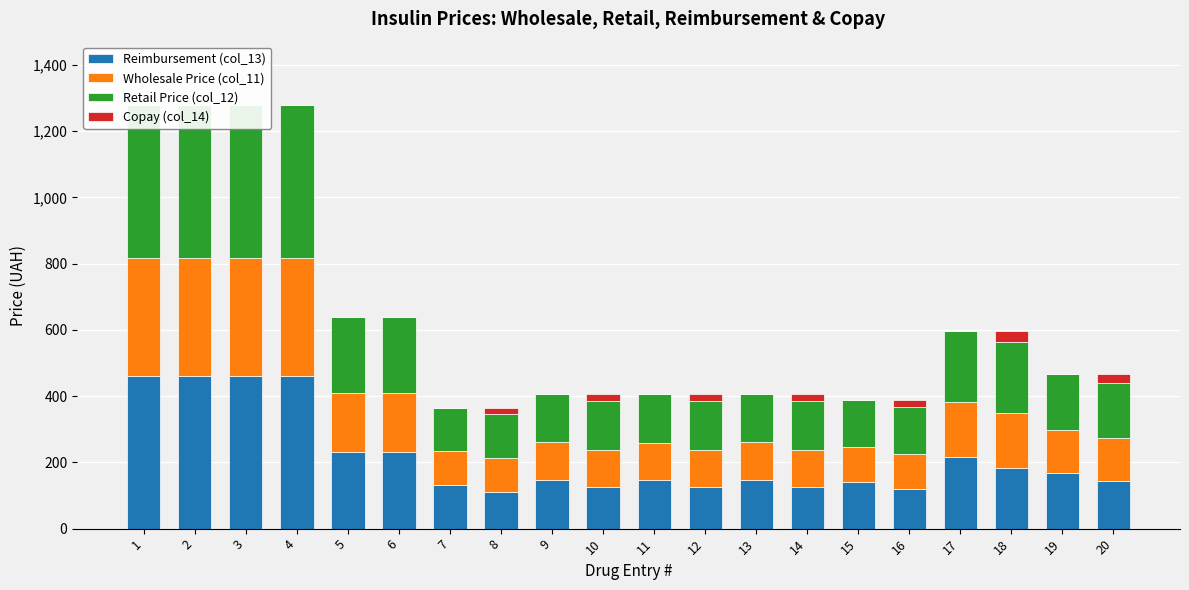

At 19, list the series in order from largest to smallest.

Reimbursement (col_13), Retail Price (col_12), Wholesale Price (col_11), Copay (col_14)